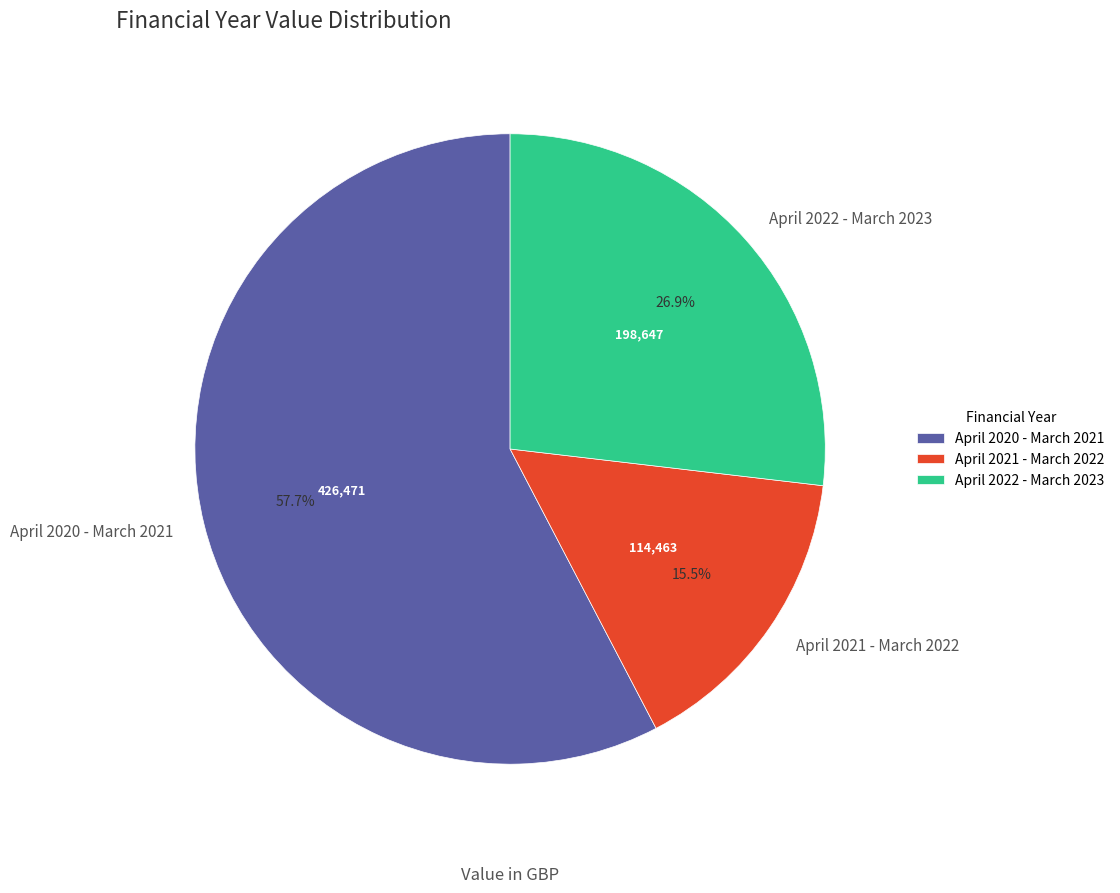

Which category has the biggest portion of the pie?

April 2020 - March 2021